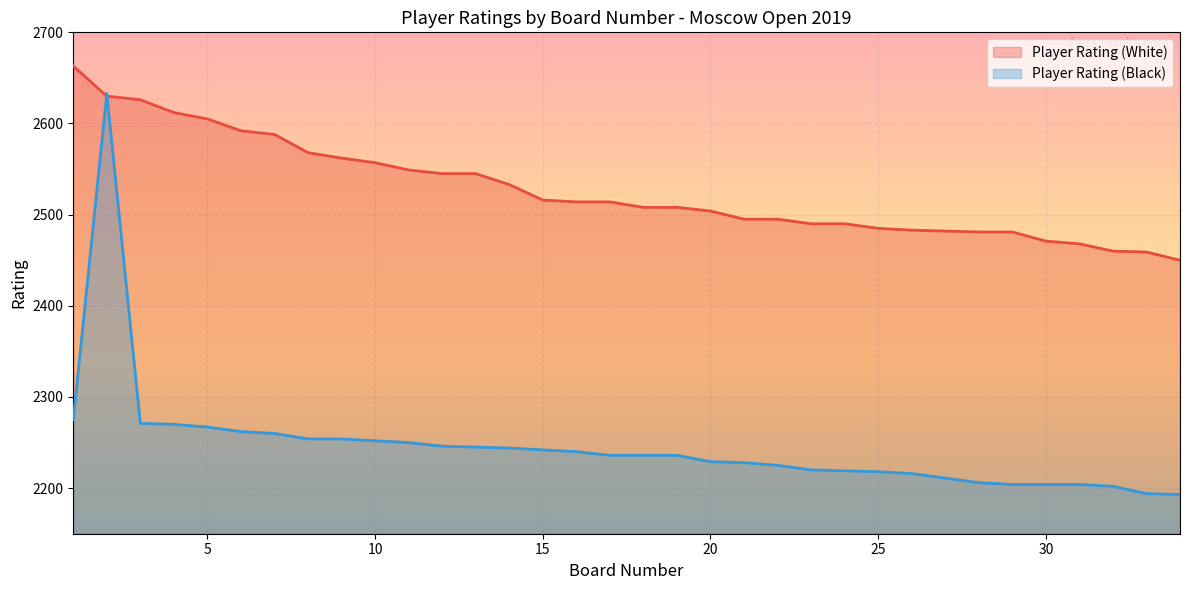

At how many categories does at least one series exceed 2610?

4